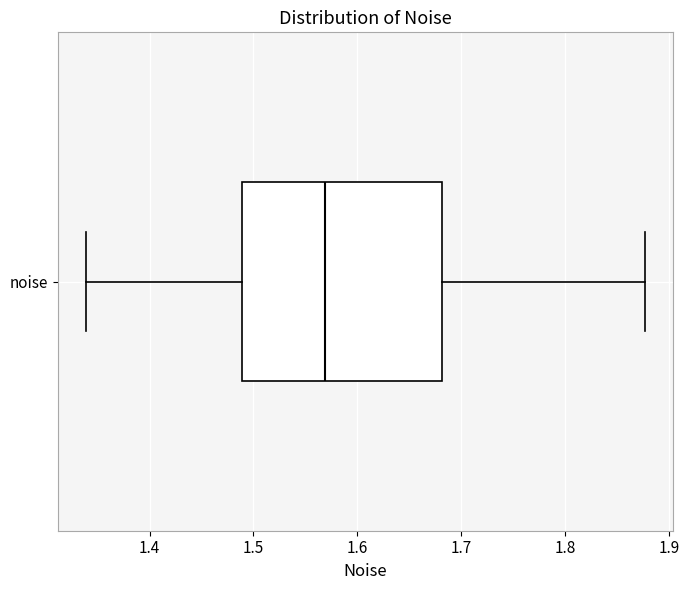

Where does the left whisker of the box for noise end on the x-axis? The values are not printed on the chart, so give them approximately, as read against the axis.

1.34